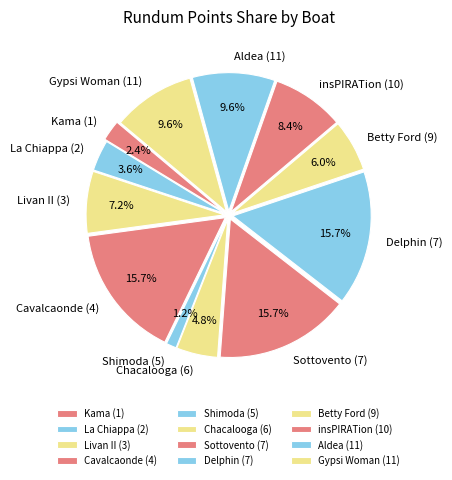

How many slices are in this pie chart?

12